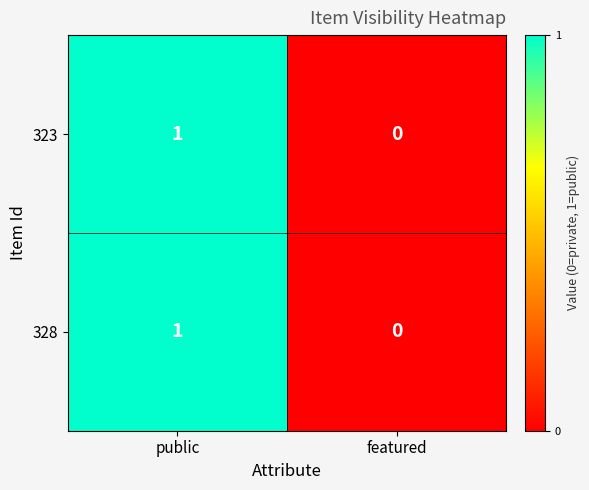

Reading right to left, transcribe all the data shown in this chart.

323: featured=0	public=1
328: featured=0	public=1